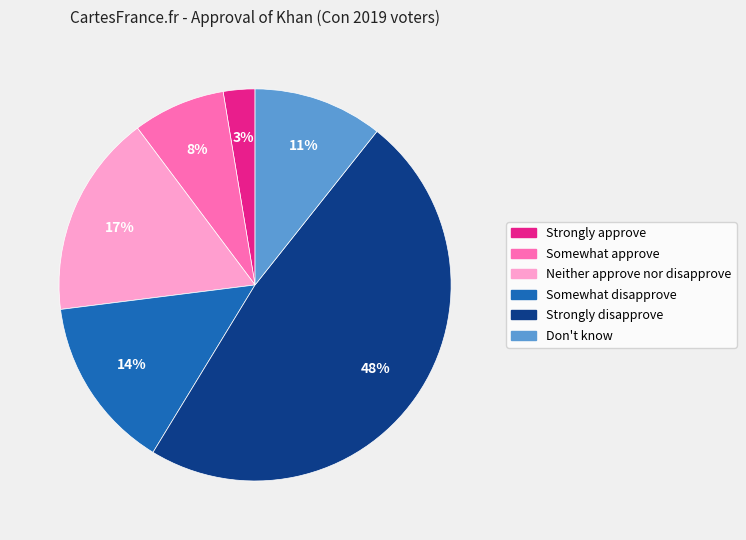

The Neither approve nor disapprove slice represents 28% of the pie. True or false?

False